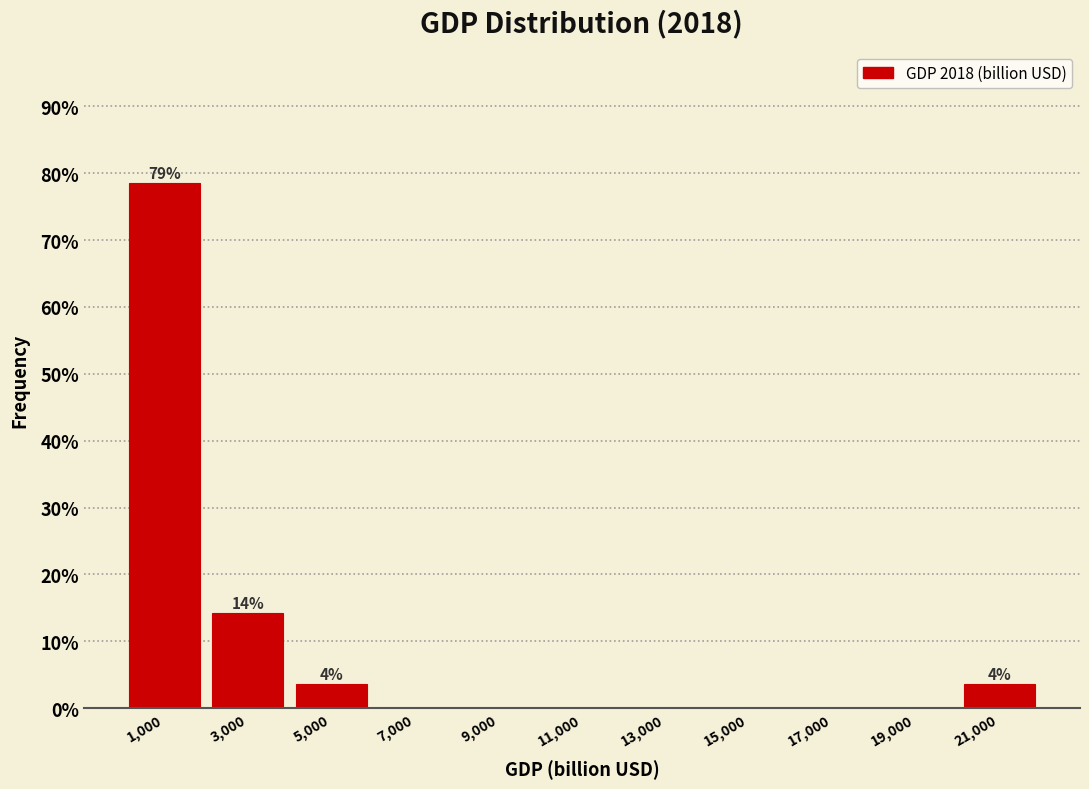

Over which range of the x-axis is the bar tallest?

0 to 2000